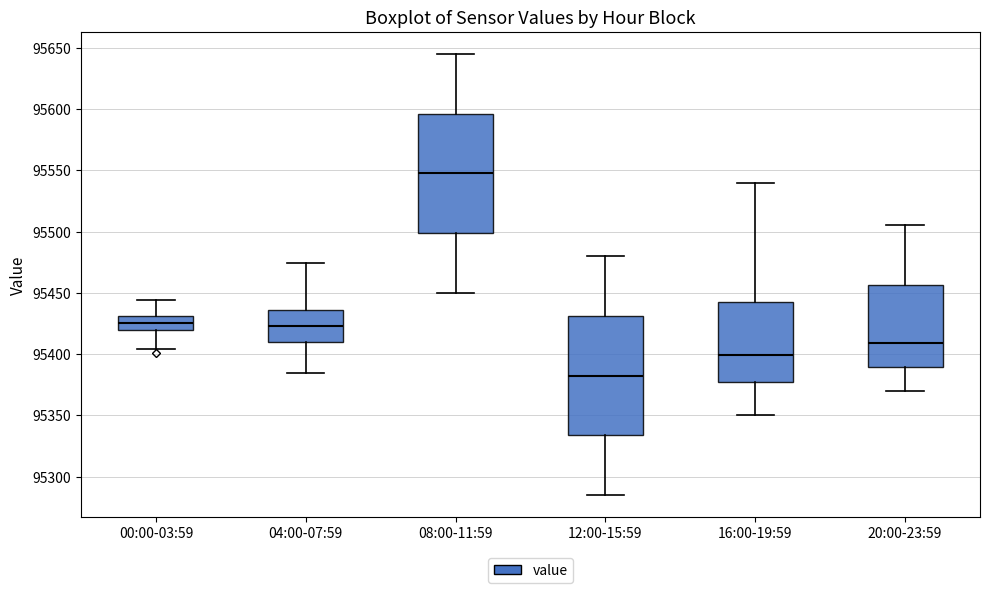

Which box has the highest median line?

08:00-11:59